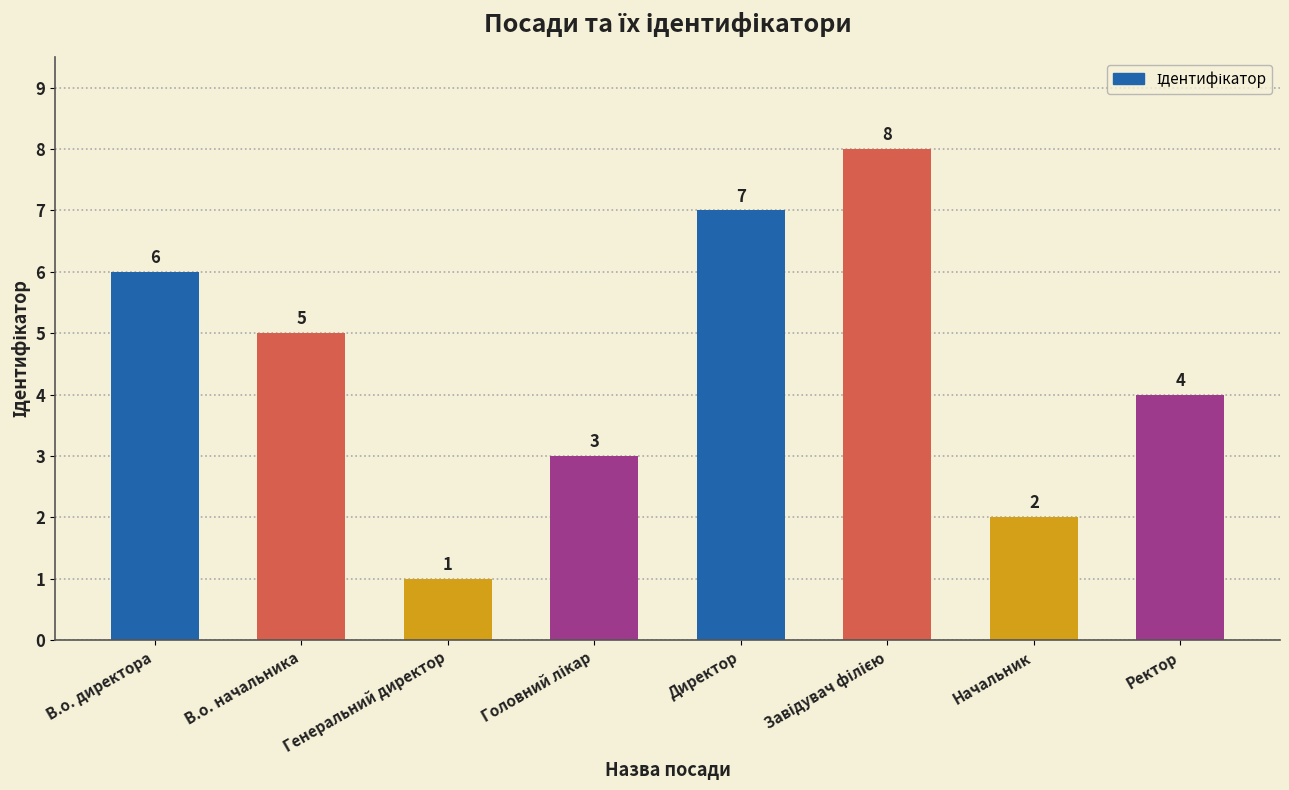

What is the smallest value displayed?

1